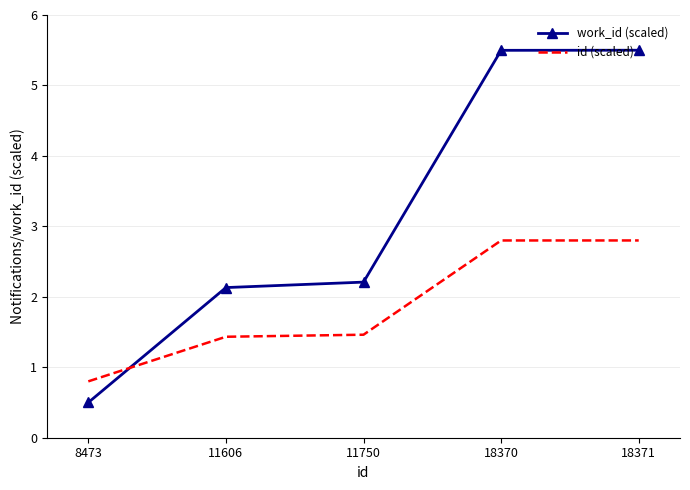

List the series in order of their peak value, lowest first.

id (scaled), work_id (scaled)